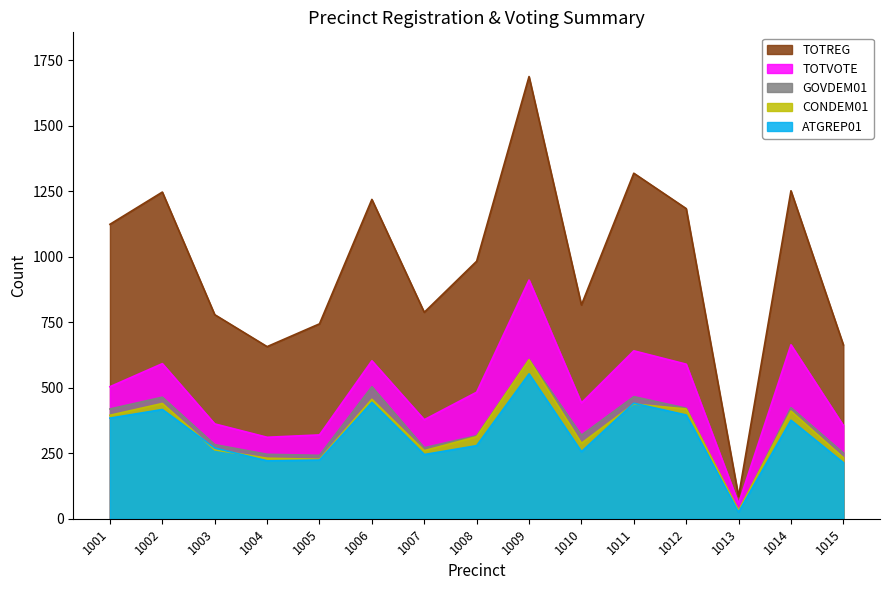

List the labels in order of TOTREG value, largest first.

1009, 1011, 1014, 1002, 1006, 1012, 1001, 1008, 1010, 1007, 1003, 1005, 1015, 1004, 1013